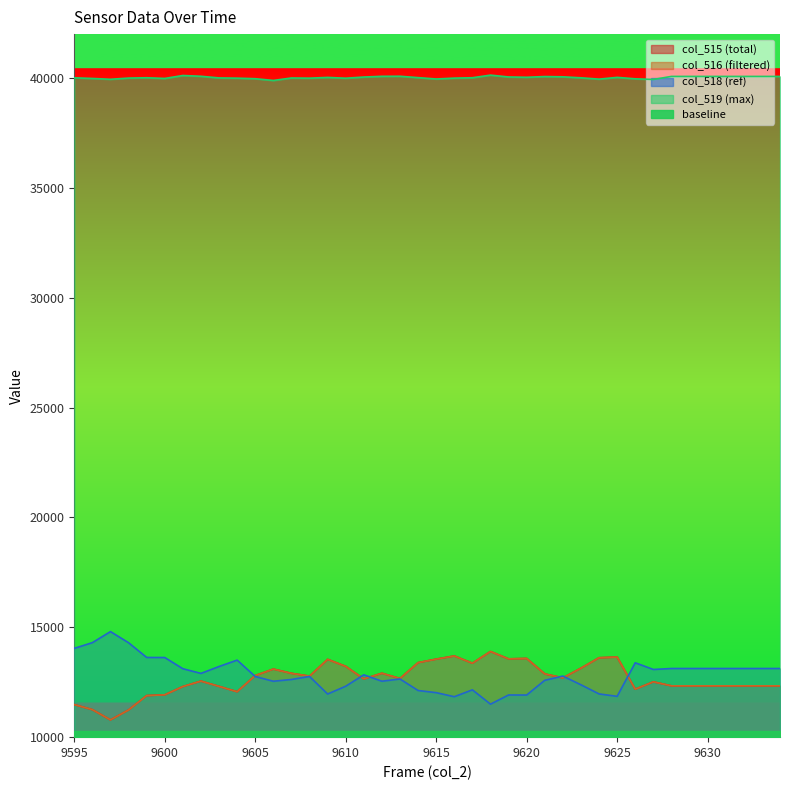

How many interior local valleys does the col_515 series have?

9